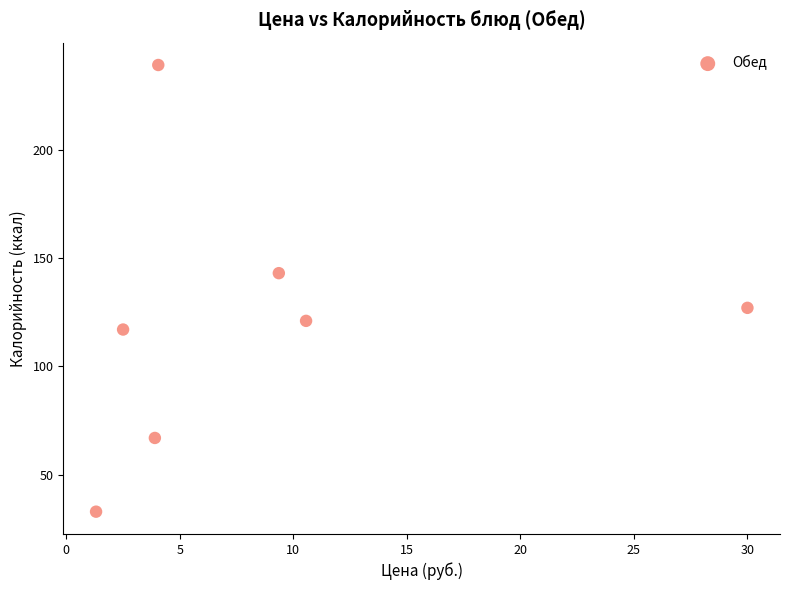

What is the range of Y values (max minus min)?

206